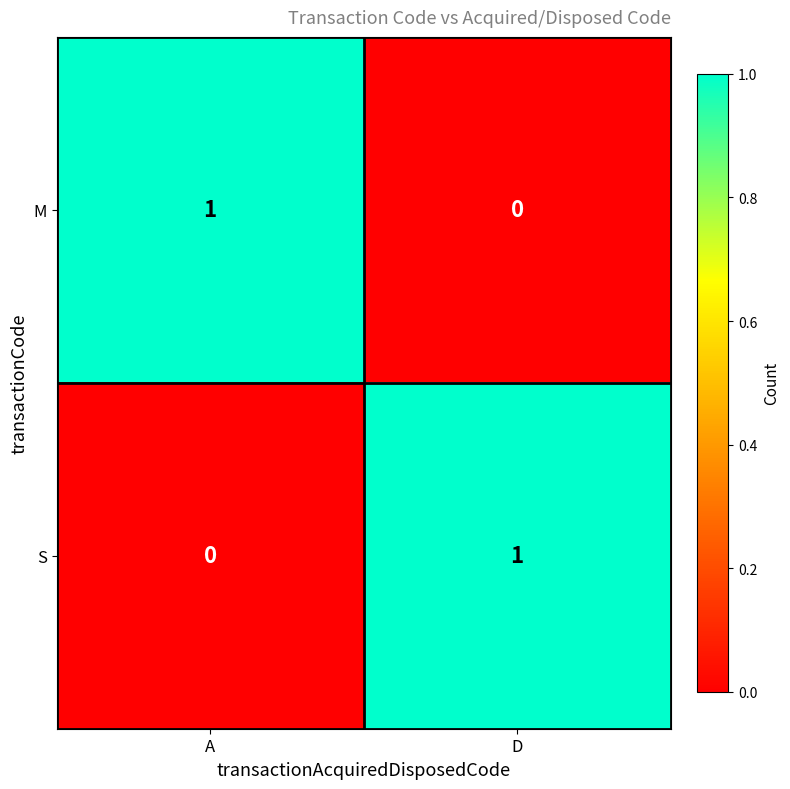

What is the spread (max minus min) of values at D?

1